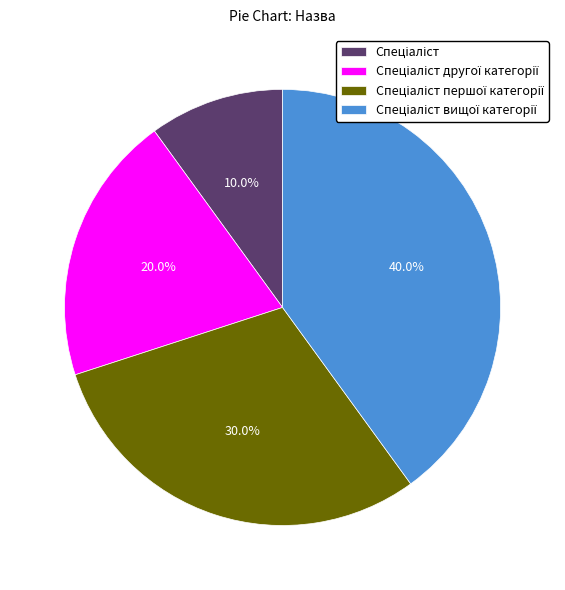

Is there any slice that represents more than half of the pie?

No